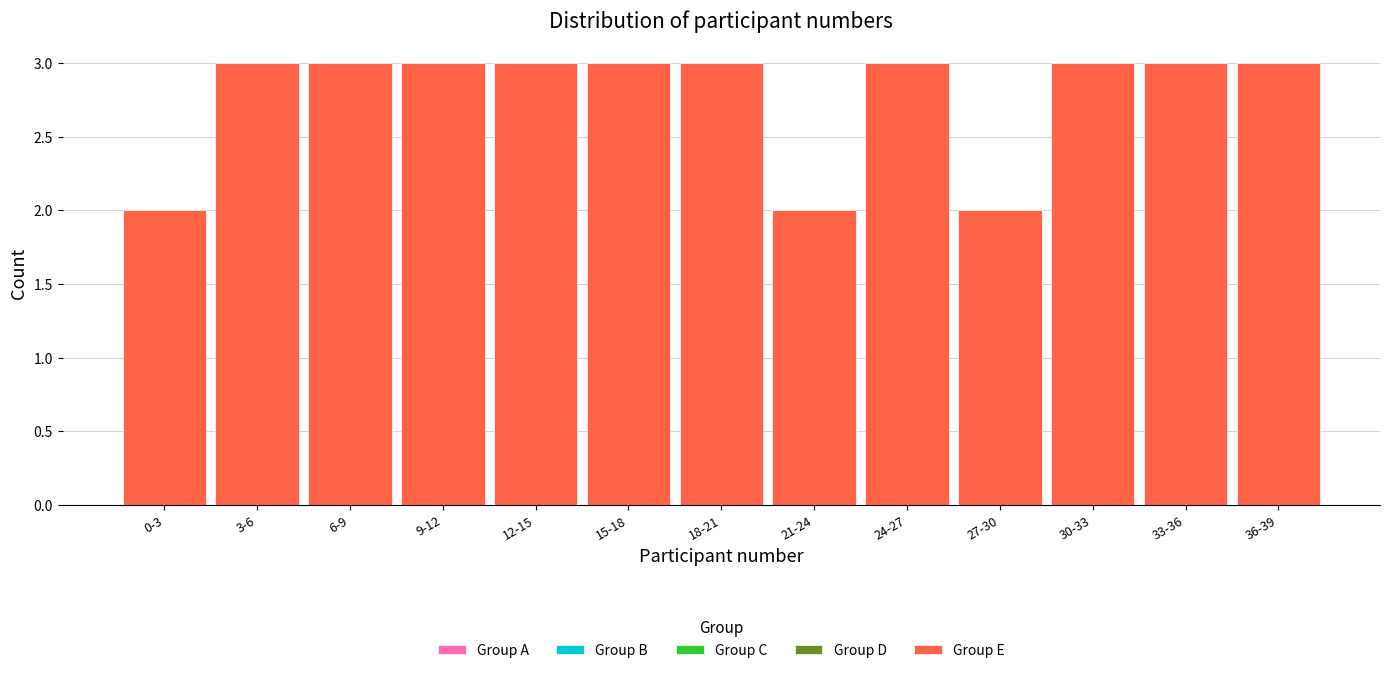

Reading right to left, list all the values displayed in this chart.

36-39=3	33-36=3	30-33=3	27-30=2	24-27=3	21-24=2	18-21=3	15-18=3	12-15=3	9-12=3	6-9=3	3-6=3	0-3=2